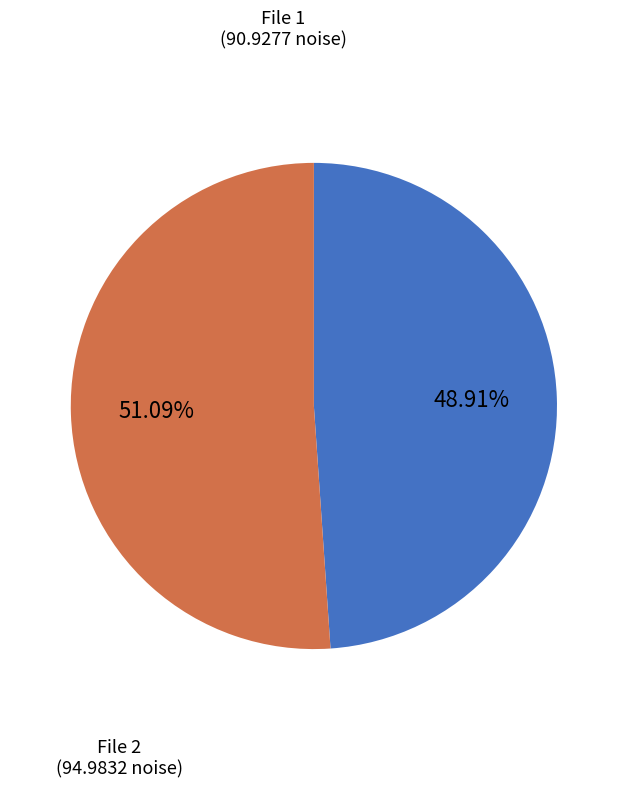

To the nearest percent, what is the difference between the largest and smallest slice percentages?

2%